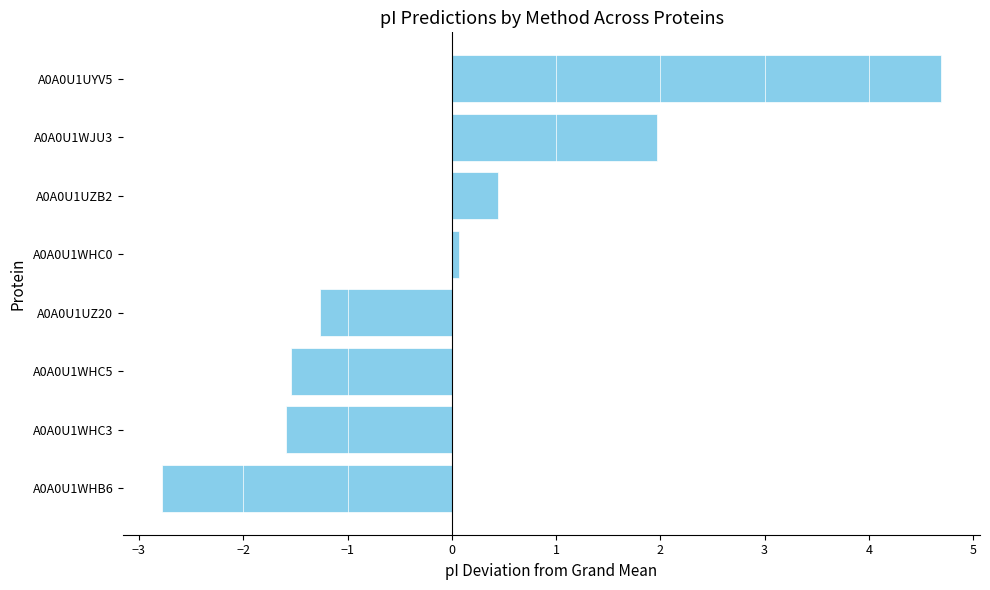

The value at A0A0U1WHB6 is -1.6. True or false?

False